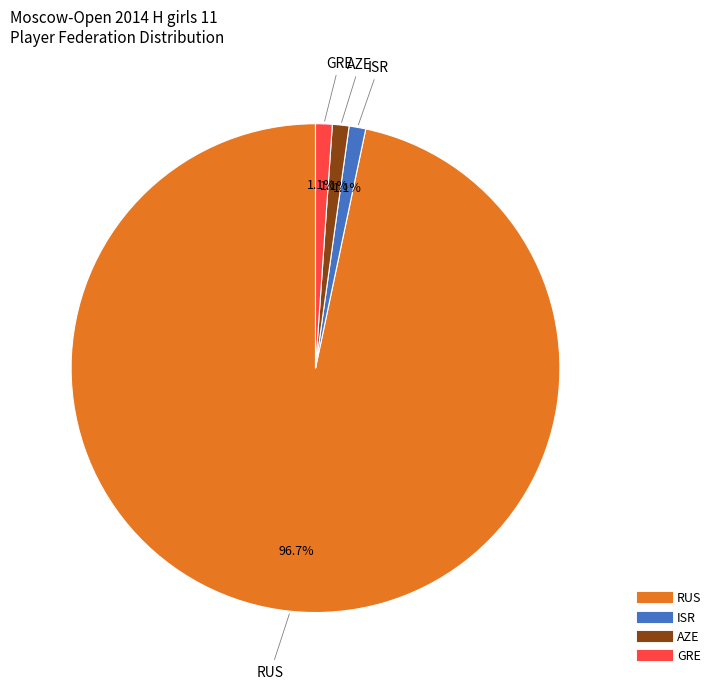

How many slices are in this pie chart?

4